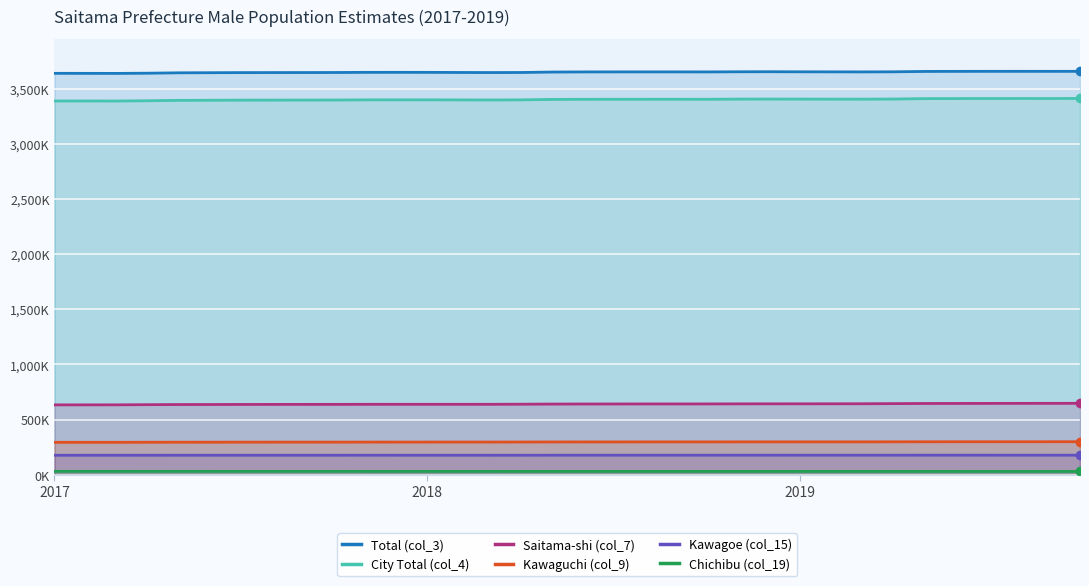

What is the sum of all Chichibu (col_19) values?

1015096